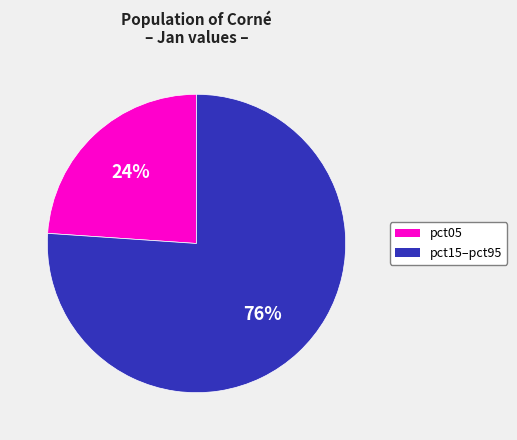

To the nearest percent, what is the difference between the largest and smallest slice percentages?

52%